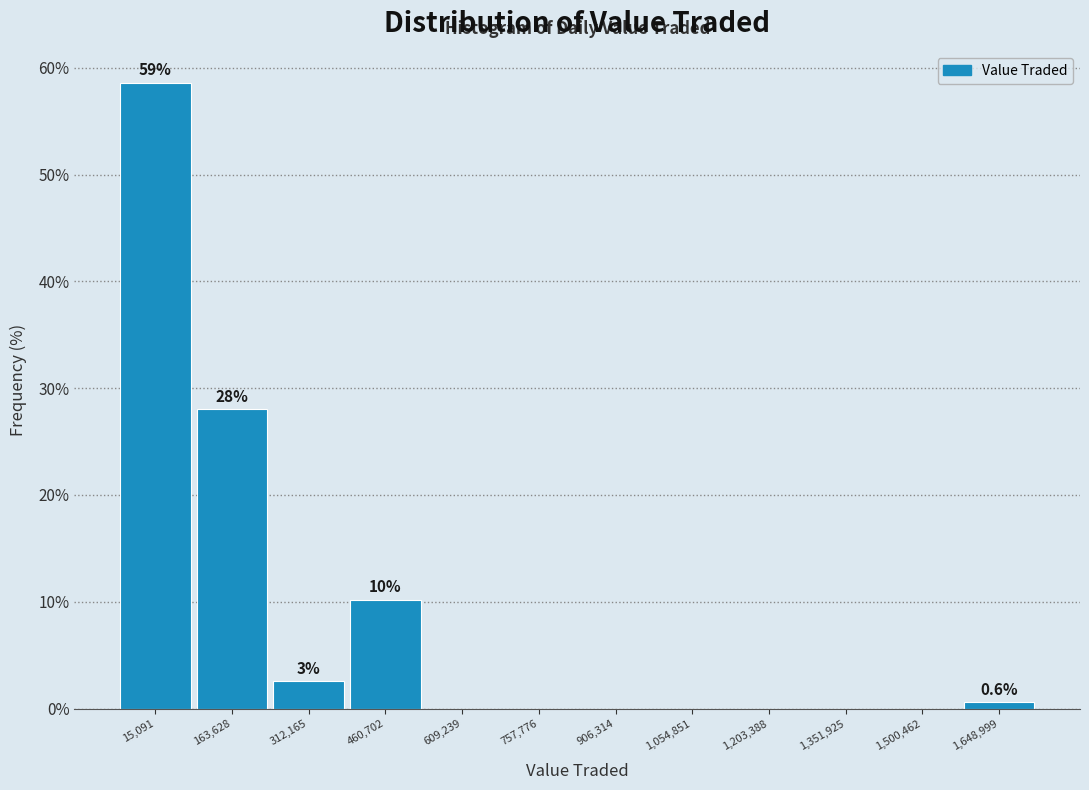

Reading left to right, extract all data points from this chart.

15,091=58.6	163,628=28.0	312,165=2.5	460,702=10.2	609,239=0.0	757,776=0.0	906,314=0.0	1,054,851=0.0	1,203,388=0.0	1,351,925=0.0	1,500,462=0.0	1,648,999=0.6